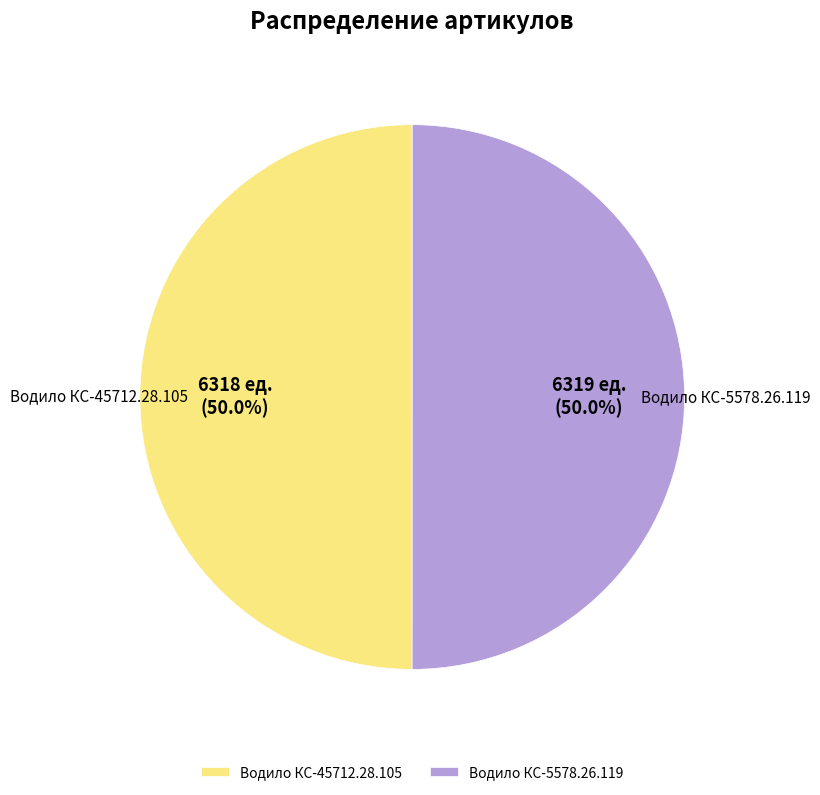

Combined, what portion of the pie is Водило КС-5578.26.119 and Водило КС-45712.28.105?

100.0%